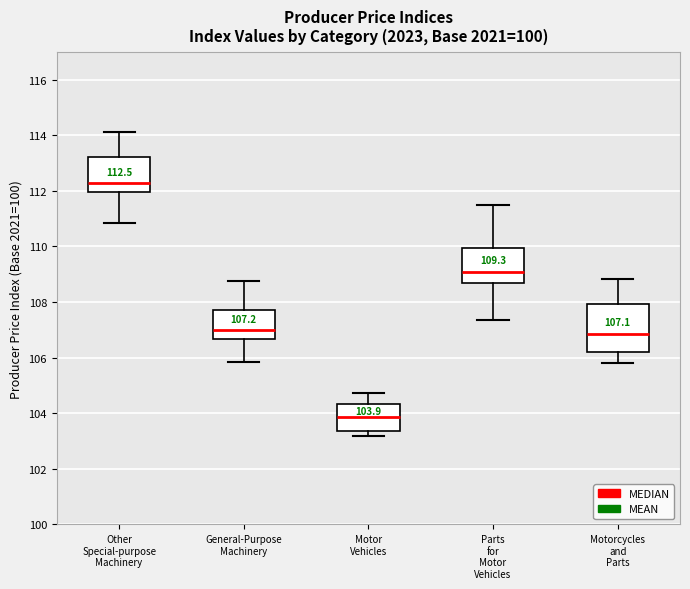

Which box's median line is the highest?

Other Special-purpose Machinery